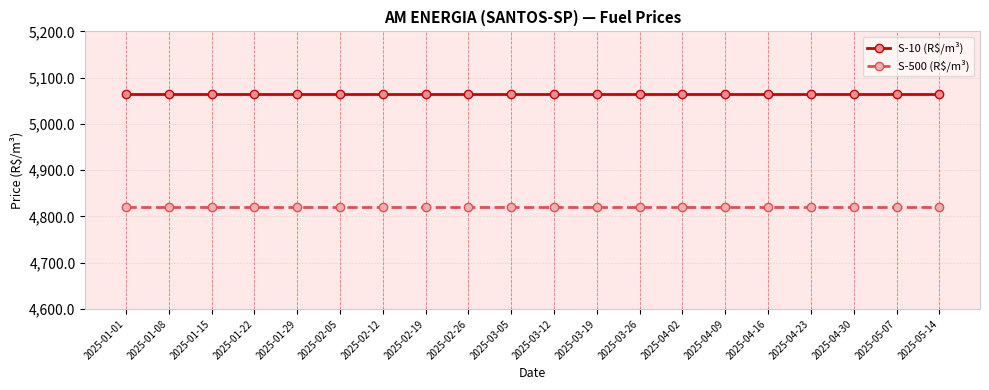

Rank the series by their average value, from lowest to highest.

S-500 (R$/m³), S-10 (R$/m³)